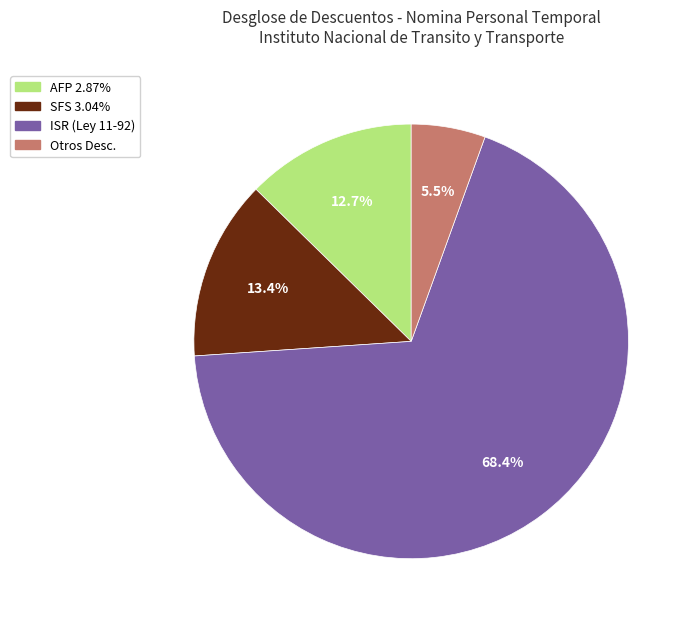

How many slices are in this pie chart?

4